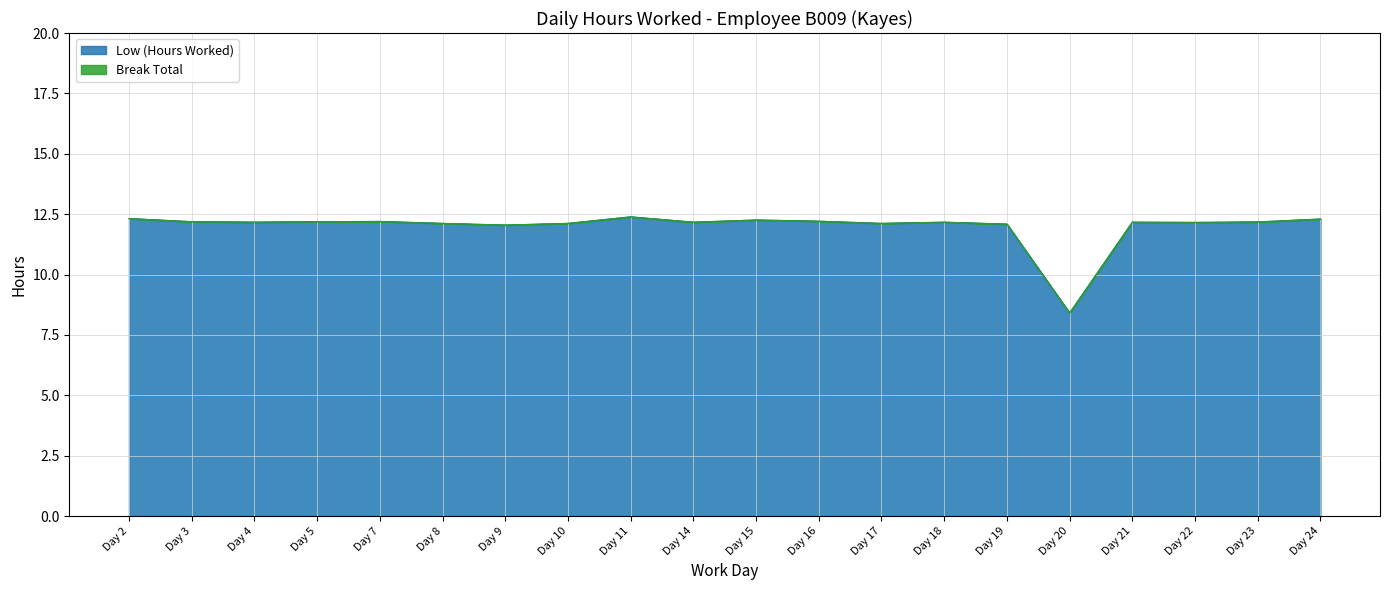

Which has a higher value, Day 16 or Day 19?

Day 16